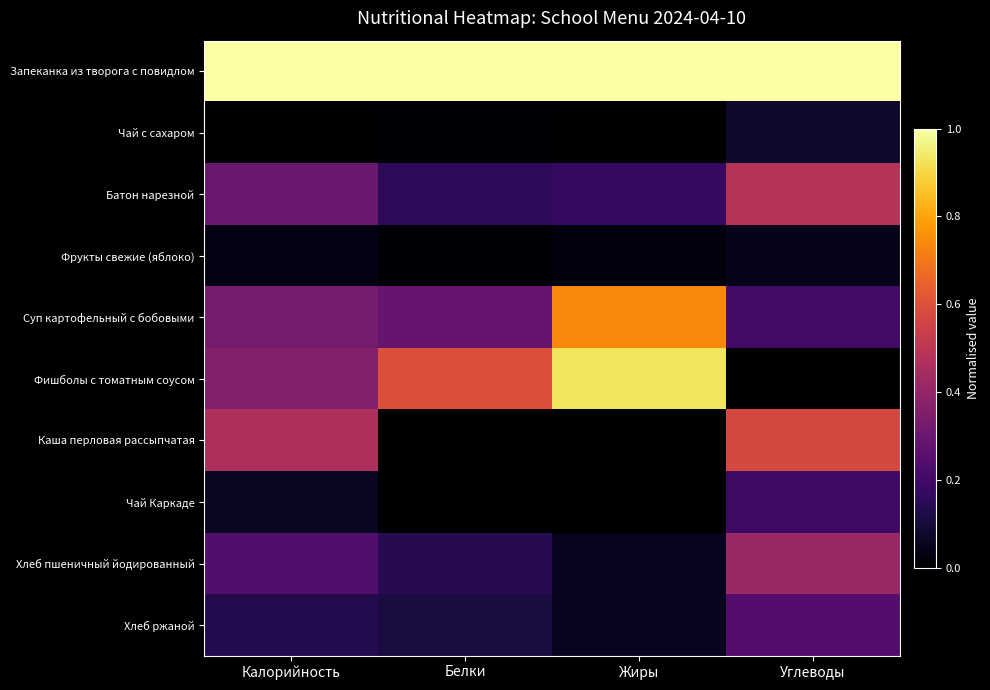

At which category is the sum across all series the highest?

Углеводы